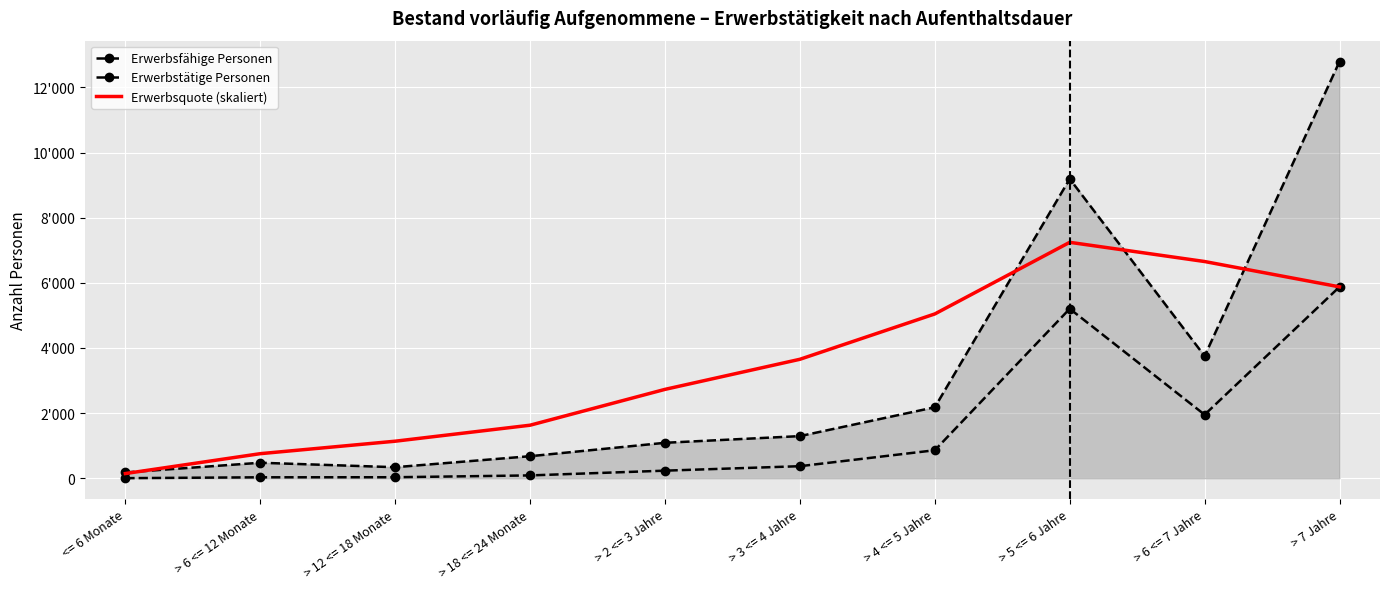

Which has a higher value, > 18 <= 24 Monate or > 5 <= 6 Jahre?

> 5 <= 6 Jahre